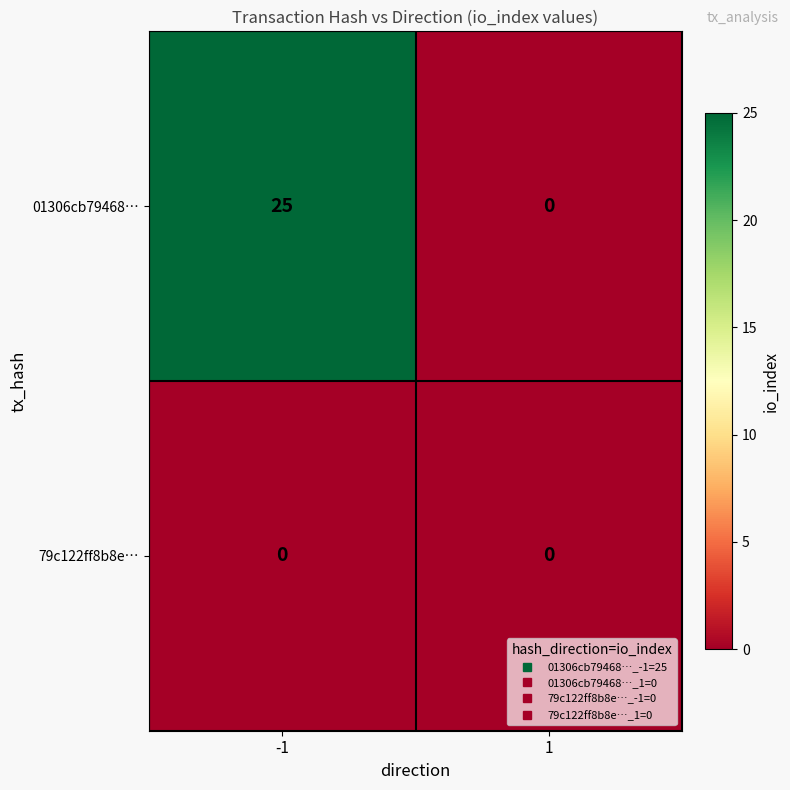

Reading left to right, what are all the values shown in this chart?

01306cb79468…: -1=25	1=0
79c122ff8b8e…: -1=0	1=0